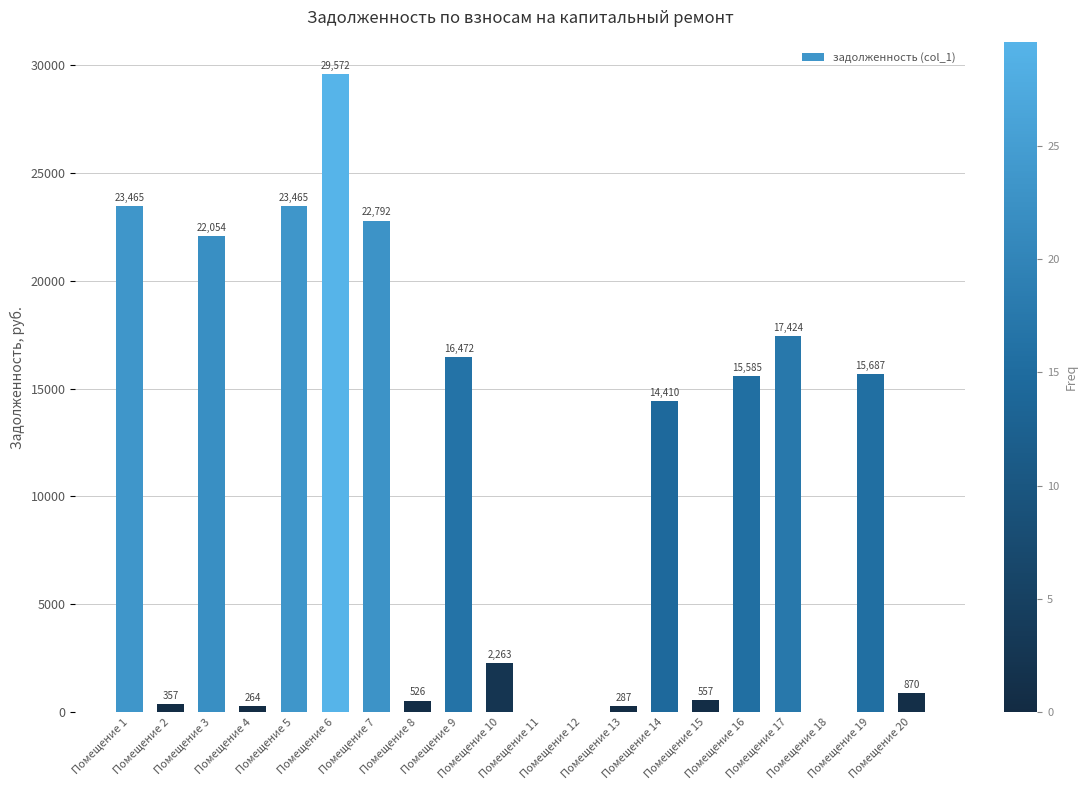

How many positive values are there?

17